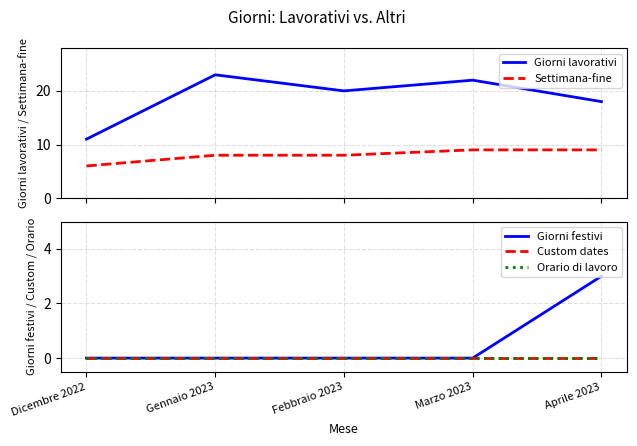

Rank the categories by Custom dates value from lowest to highest.

Dicembre 2022, Gennaio 2023, Febbraio 2023, Marzo 2023, Aprile 2023